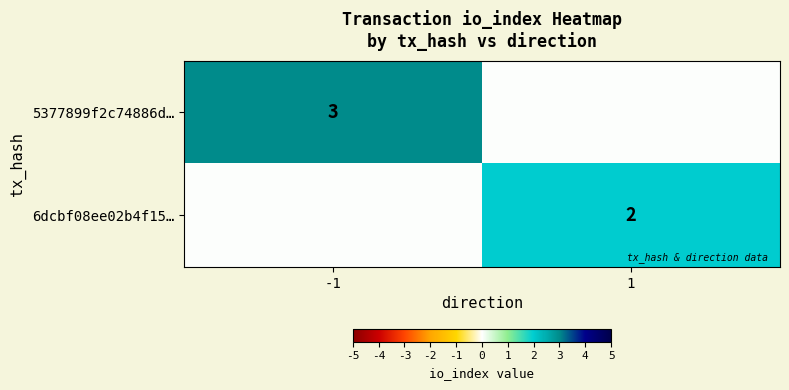

Which series changed the most between -1 and 1?

5377899f2c74886d…